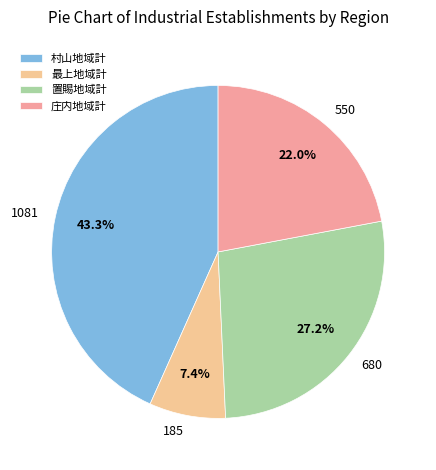

Is it true that 村山地域計 is 43% of the pie?

True